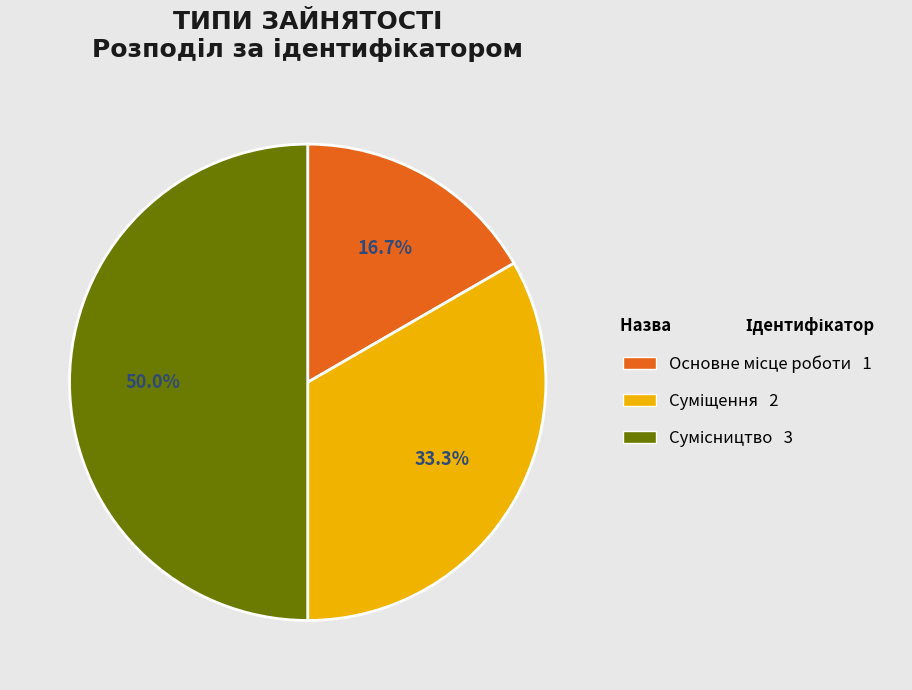

Count the number of slices in the pie.

3